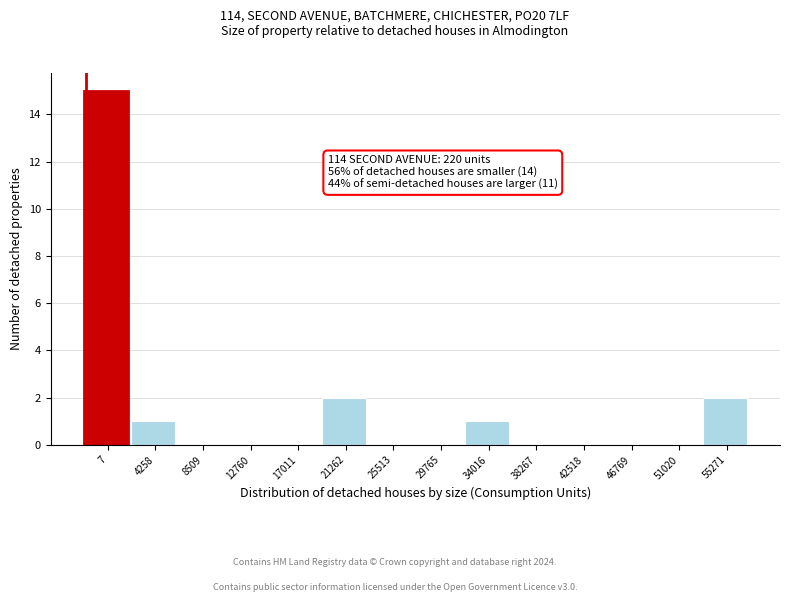

Reading left to right, transcribe all the data shown in this chart.

7=15	4258=1	8509=0	12760=0	17011=0	21262=2	25513=0	29765=0	34016=1	38267=0	42518=0	46769=0	51020=0	55271=2